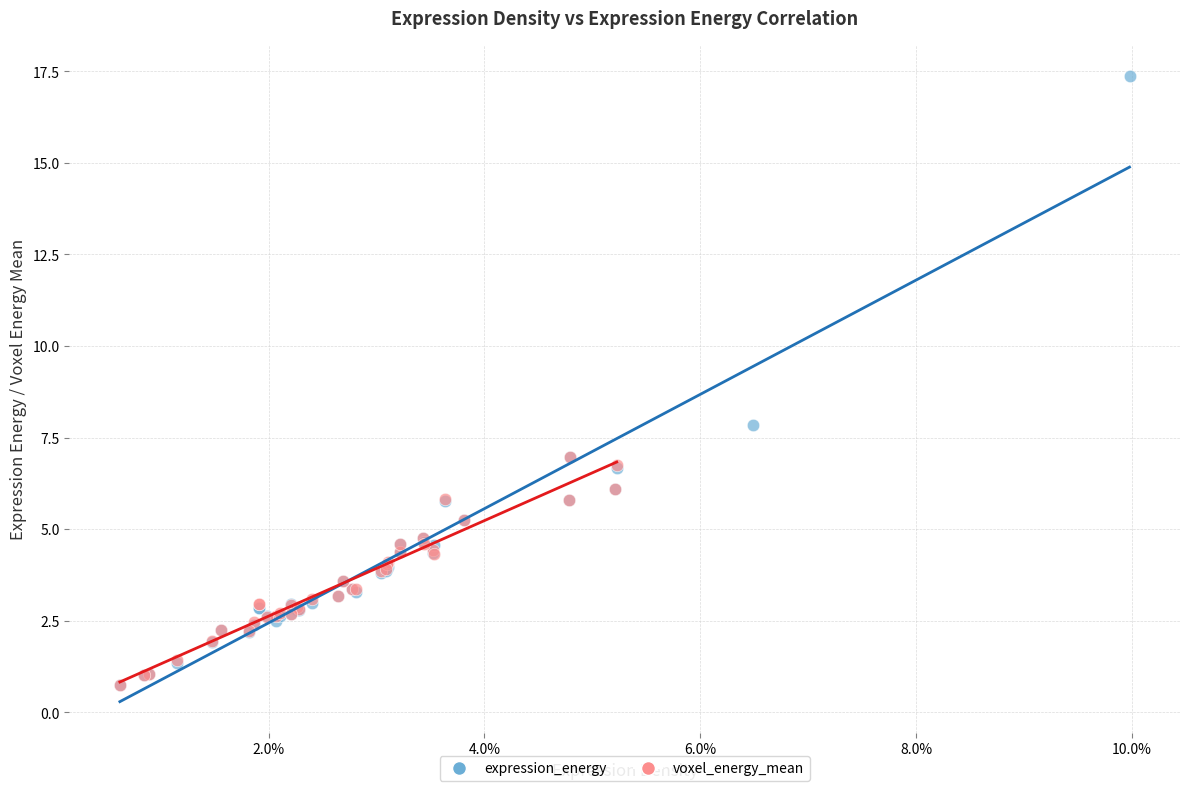

Which series has the widest spread of Y values?

expression_energy